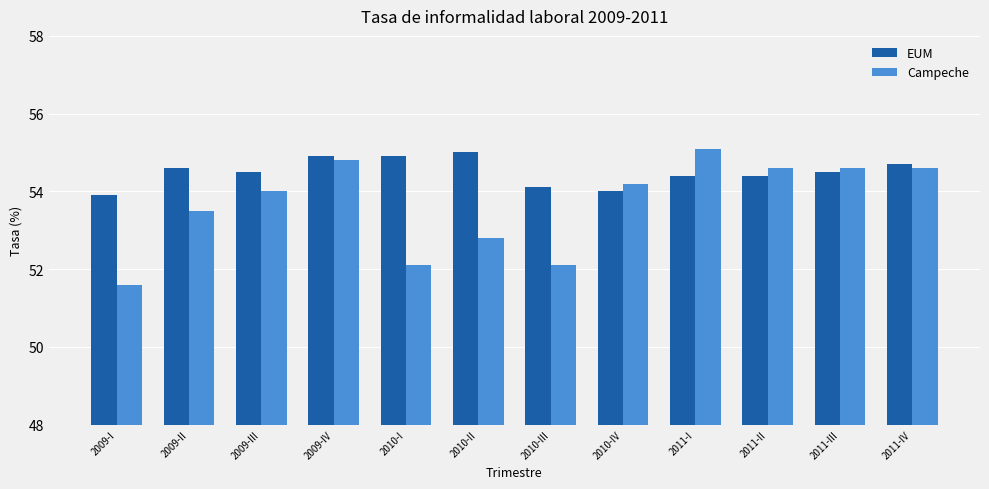

What is the maximum value for EUM?

55.0